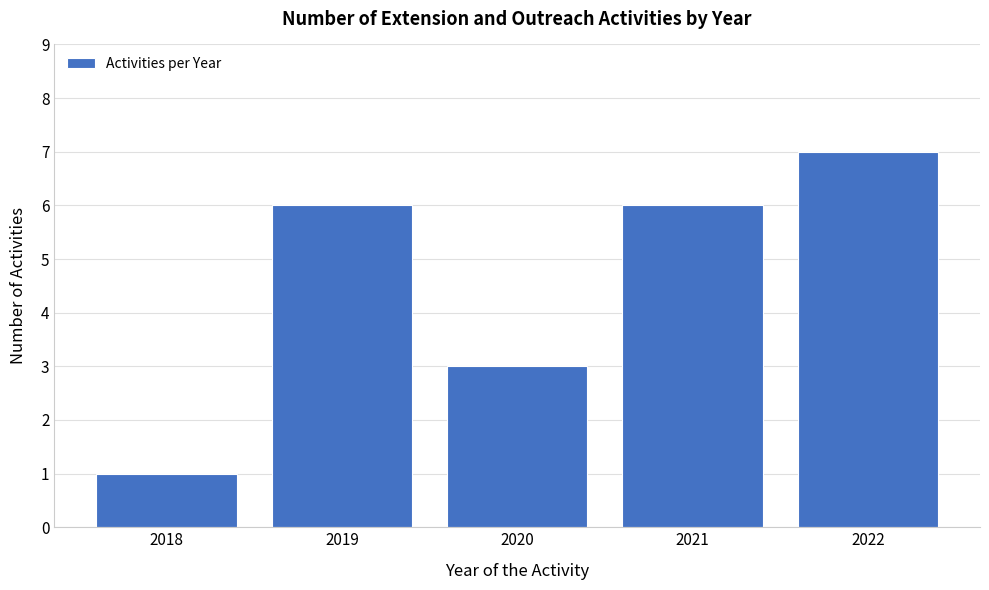

Reading left to right, list all the values displayed in this chart.

2018=1	2019=6	2020=3	2021=6	2022=7